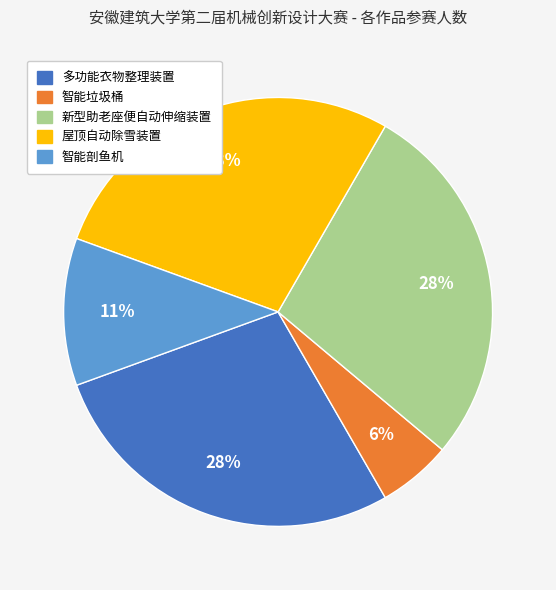

What percentage is the 新型助老座便自动伸缩装置 slice, to the nearest percent?

28%